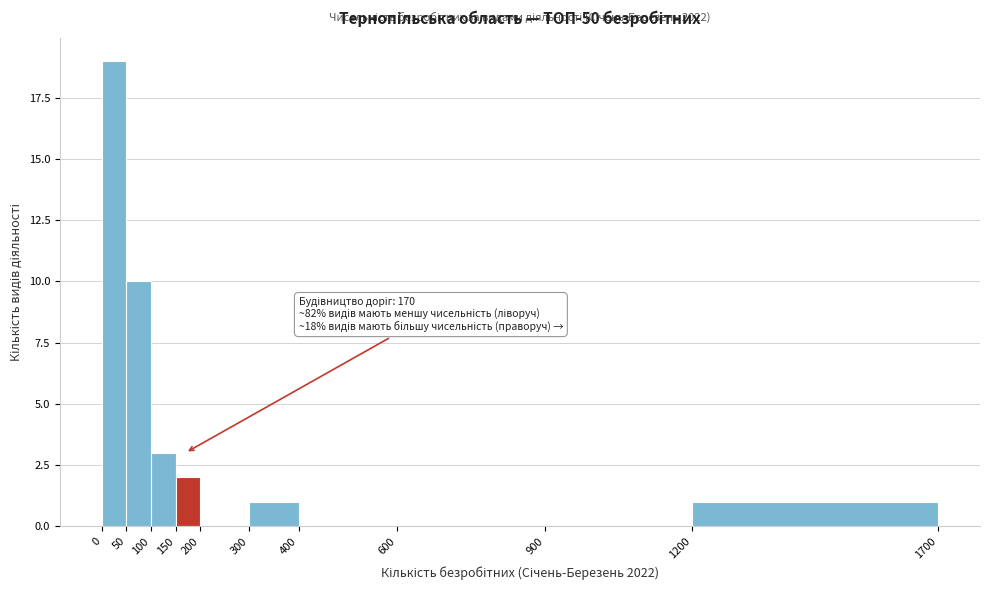

Which range on the x-axis has the tallest bar?

0 to 50